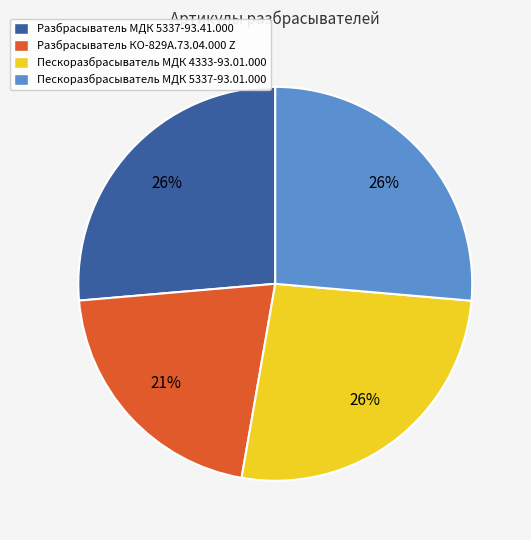

Does any single category account for the majority?

No